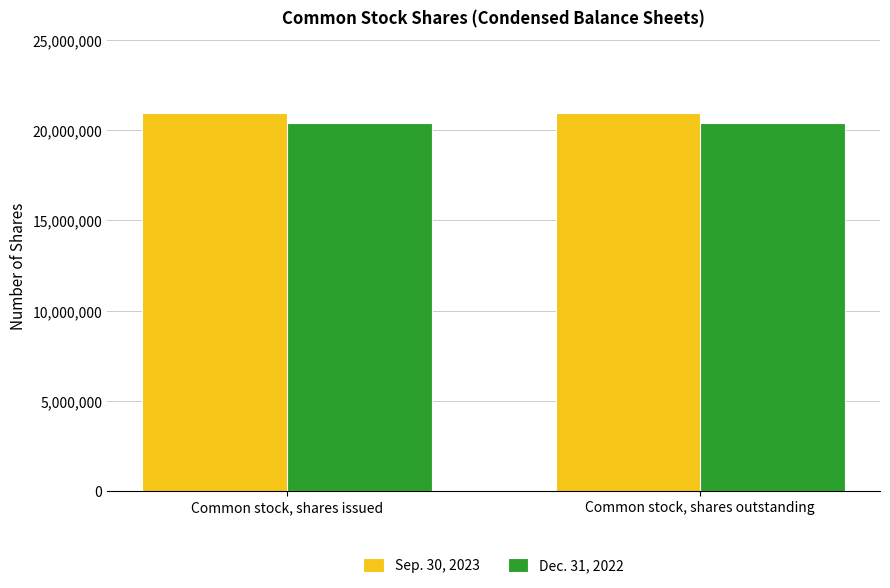

Is the value of Sep. 30, 2023 at Common stock, shares issued greater than the value of Dec. 31, 2022 at Common stock, shares issued?

Yes